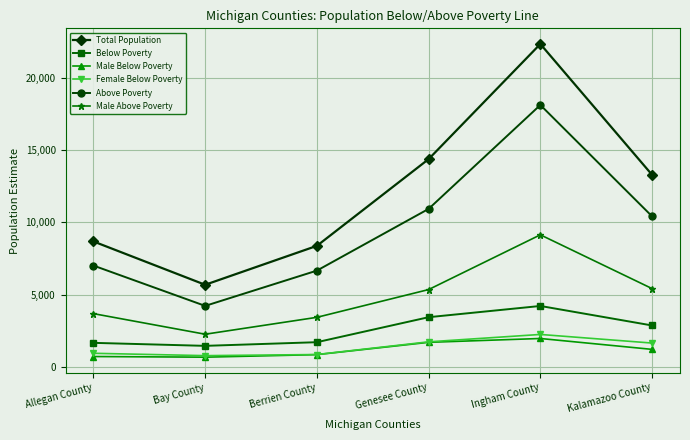

Which category has the highest value in the Above Poverty series?

Ingham County